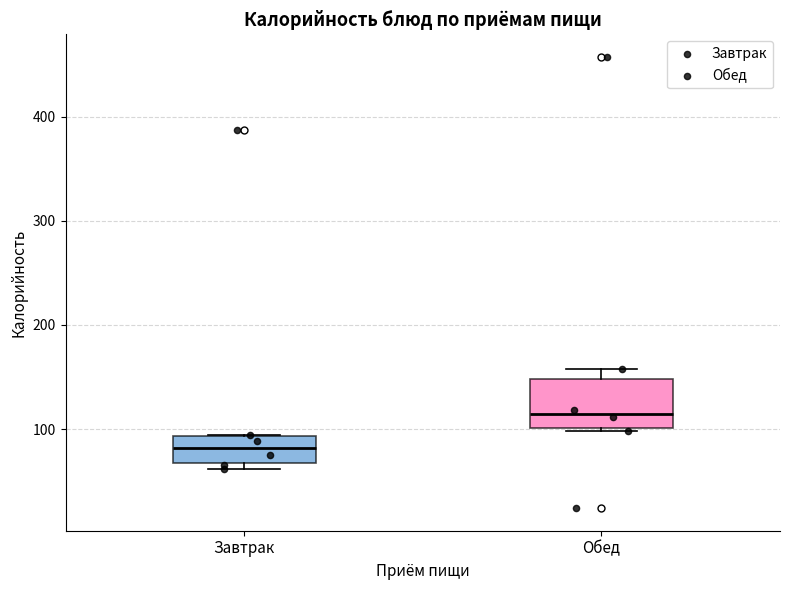

Comparing the boxes themselves (not the whiskers), which one is the tallest?

Обед